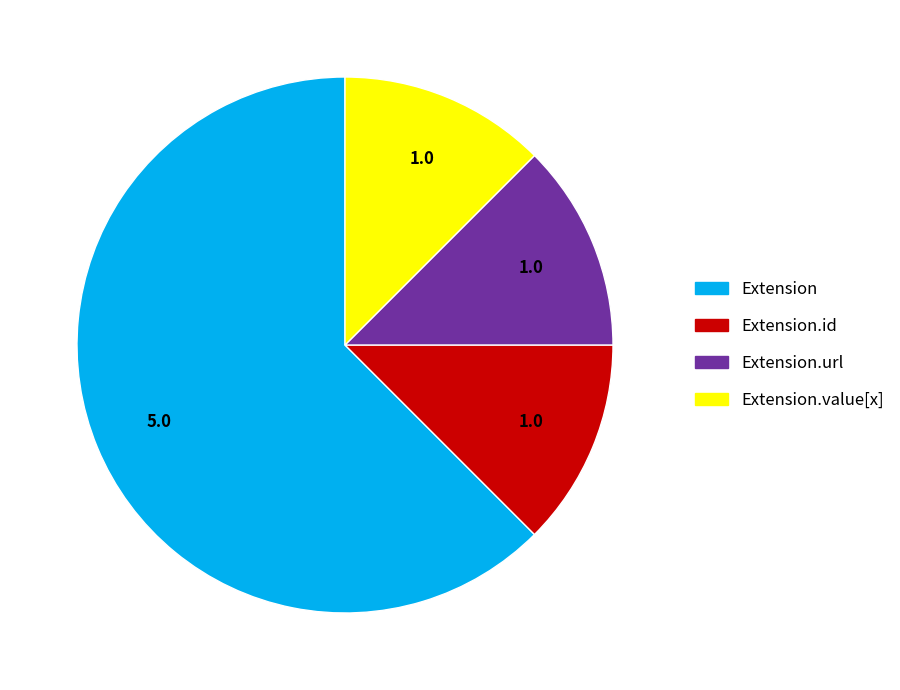

How many slices are in this pie chart?

4